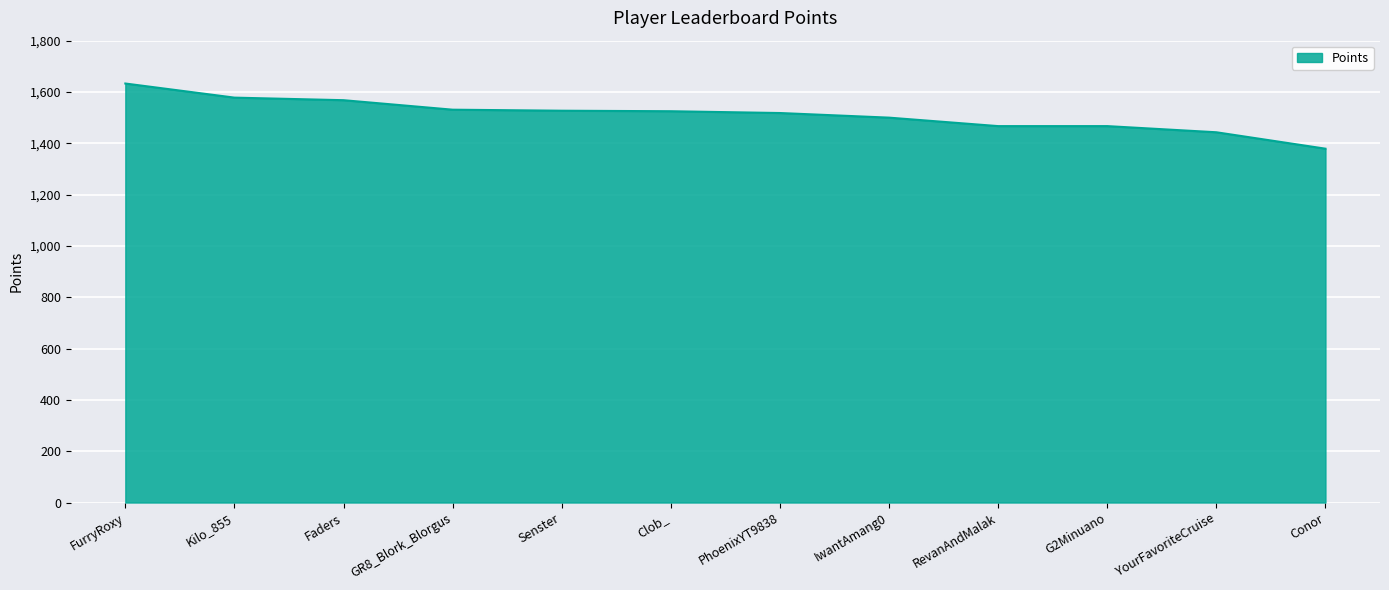

Which has a higher value, Senster or YourFavoriteCruise?

Senster